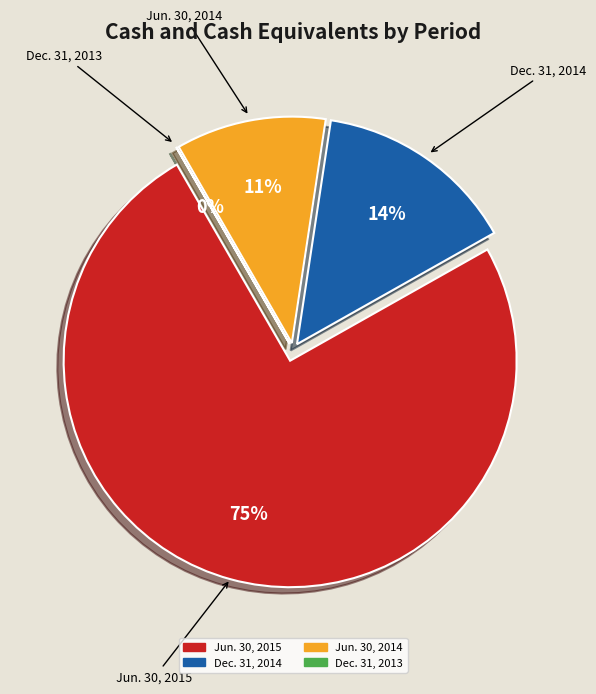

To the nearest percent, what is the difference between the largest and smallest slice percentages?

75%